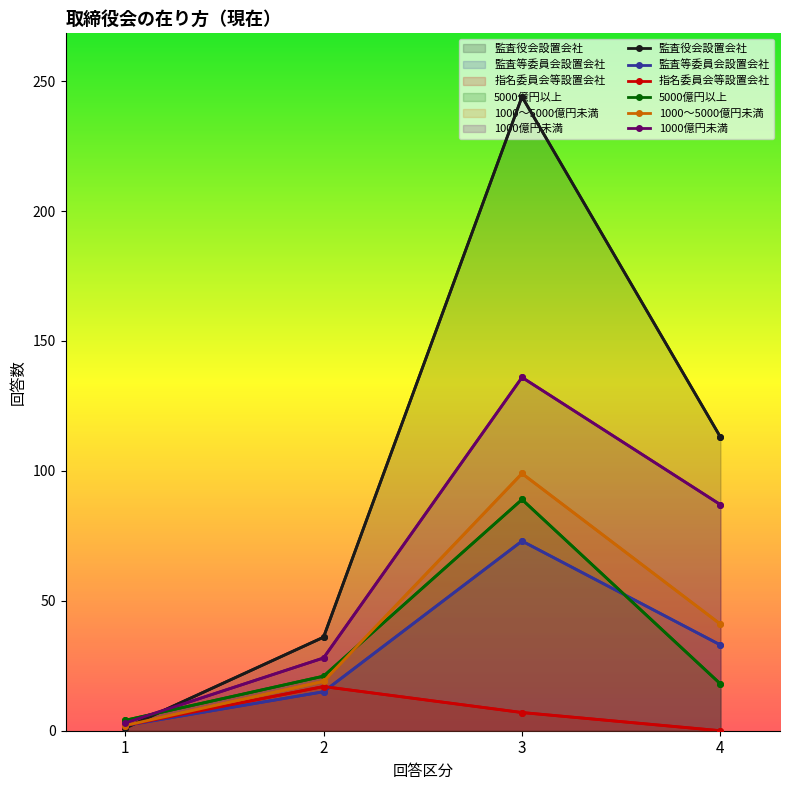

What is the spread (max minus min) of values at 2?

21